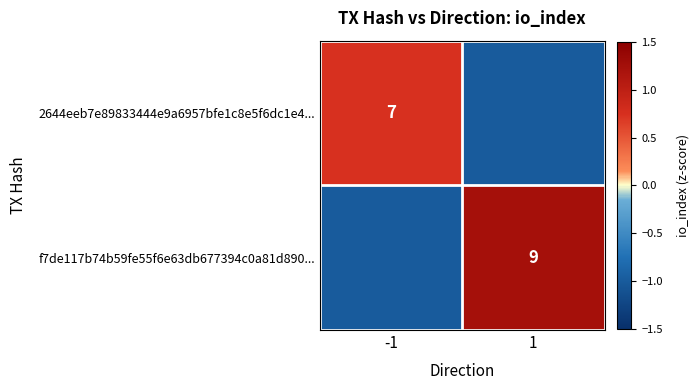

Is the value of f7de117b74b59fe55f6e63db677394c0a81d890... at 1 greater than the value of 2644eeb7e89833444e9a6957bfe1c8e5f6dc1e4... at -1?

Yes